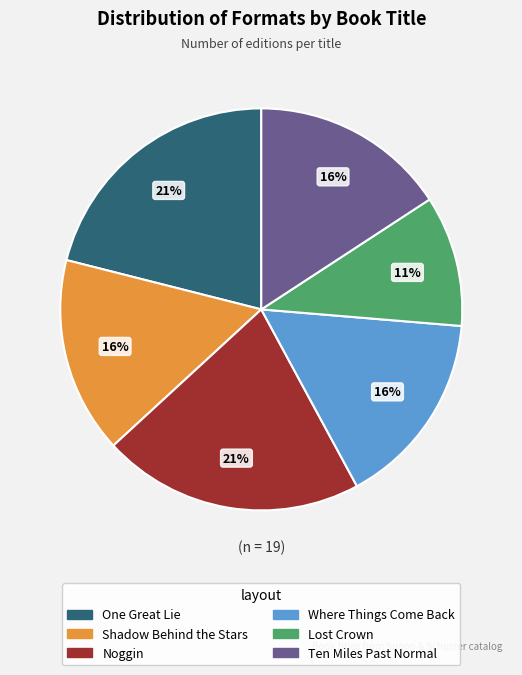

How many segments does this pie chart have?

6